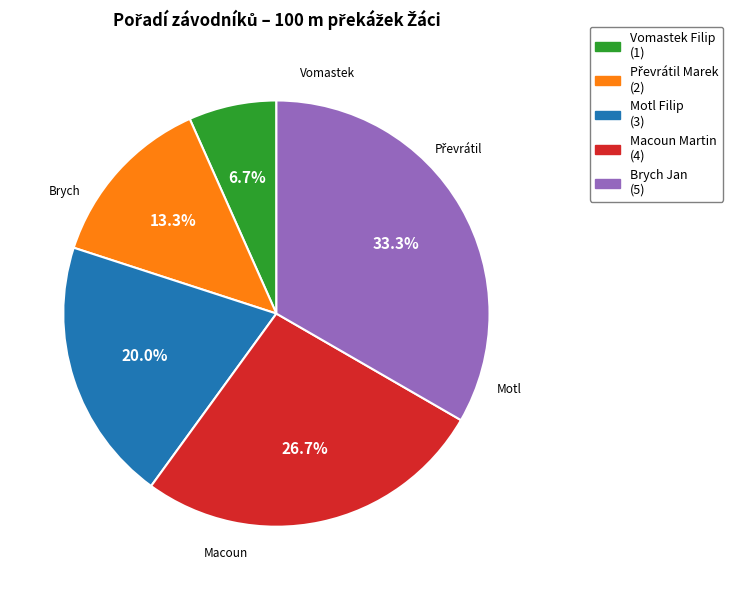

To the nearest percent, what portion does Vomastek Filip represent?

7%